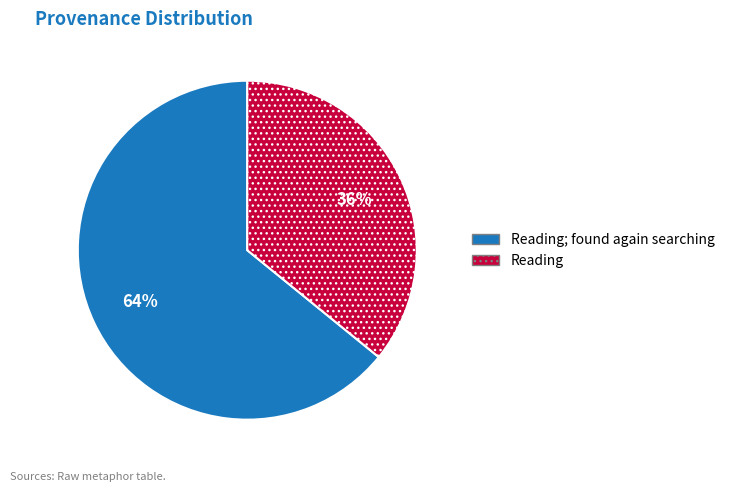

To the nearest percent, what portion does Reading represent?

36%